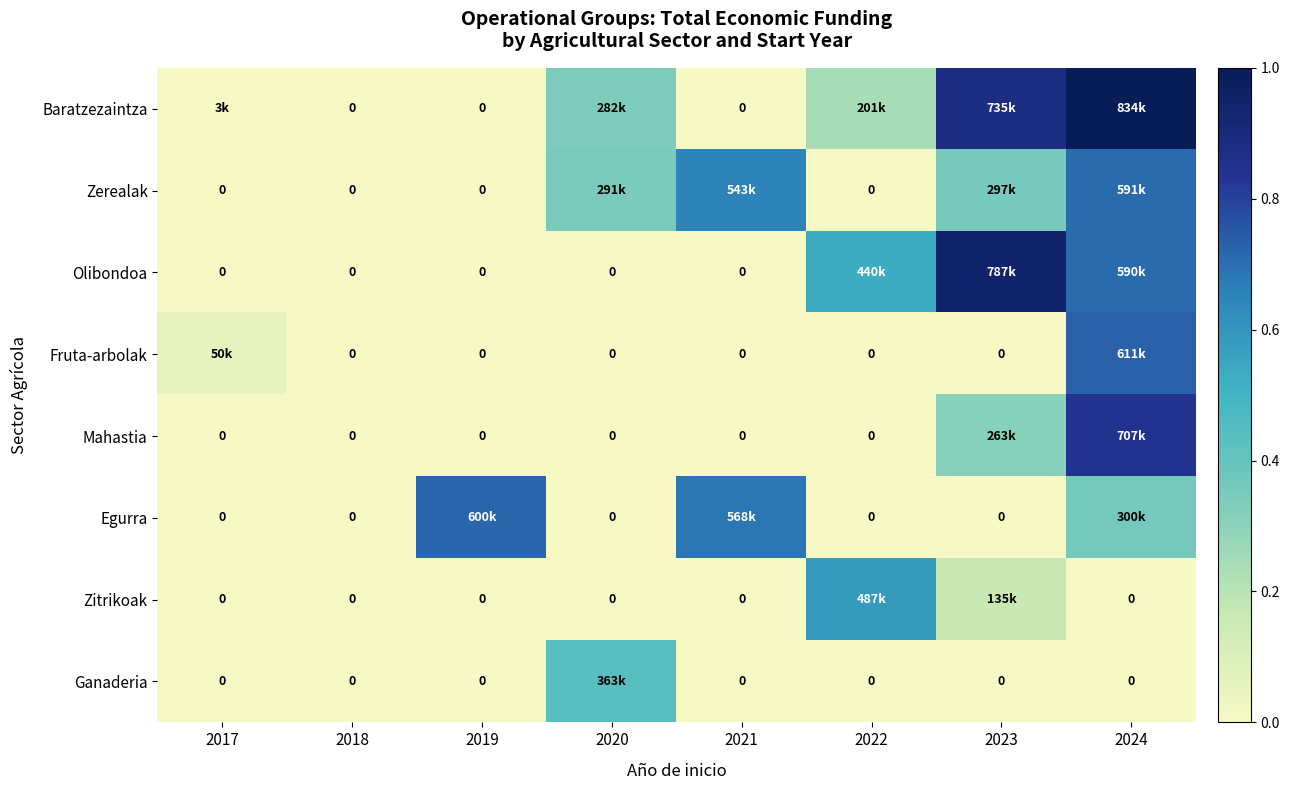

Rank the series at 2024 from highest to lowest value.

Baratzezaintza, Mahastia, Fruta-arbolak, Zerealak, Olibondoa, Egurra, Zitrikoak, Ganaderia